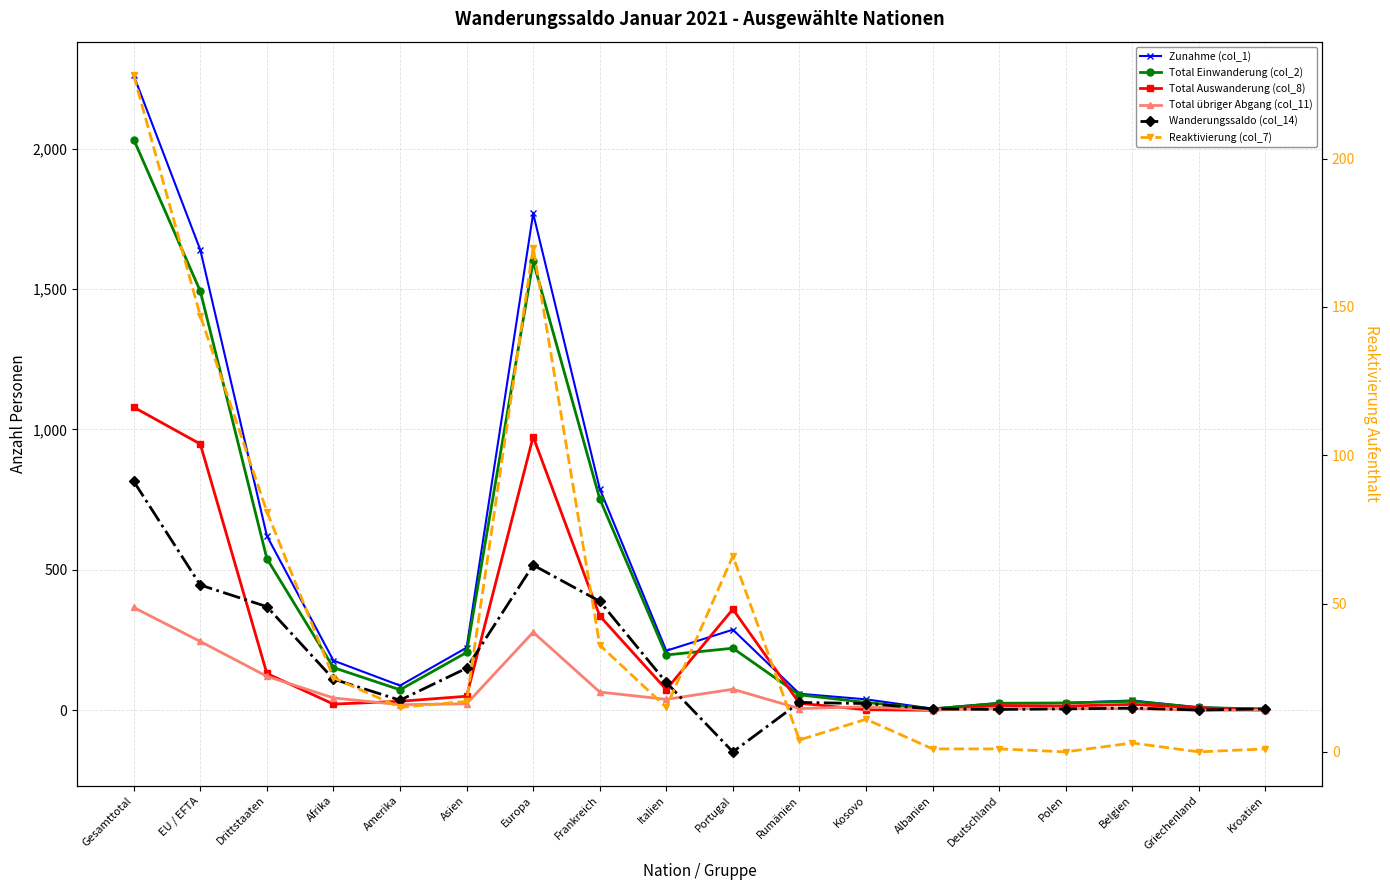

At how many categories does at least one series exceed 1236?

3